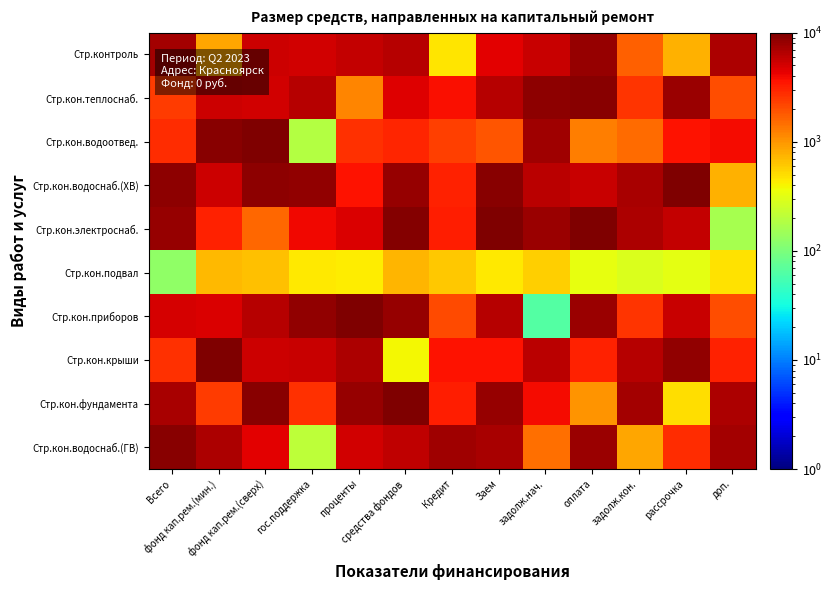

Which has a higher value, оплата or рассрочка?

оплата